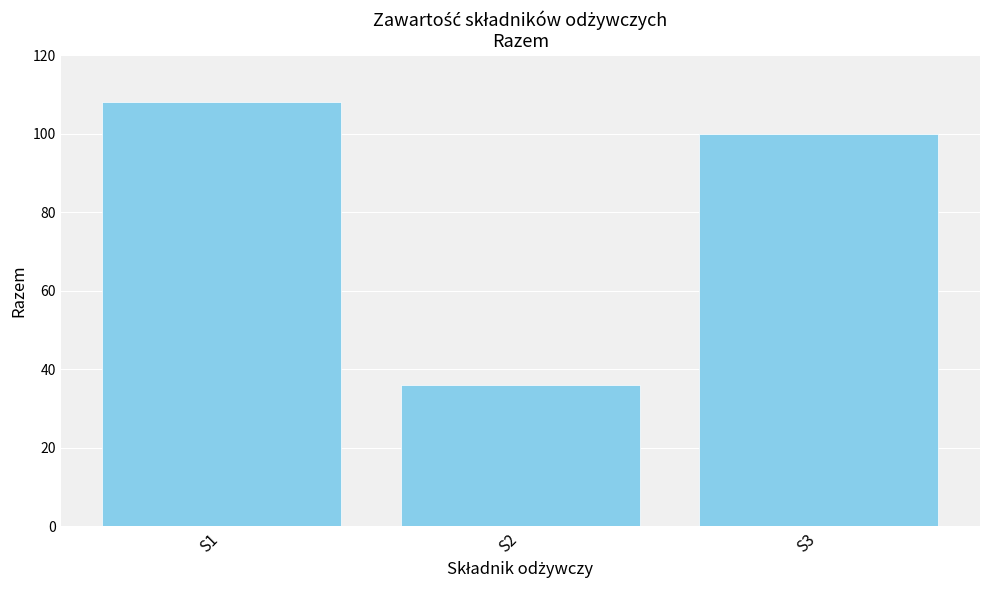

What is the greatest value displayed?

108